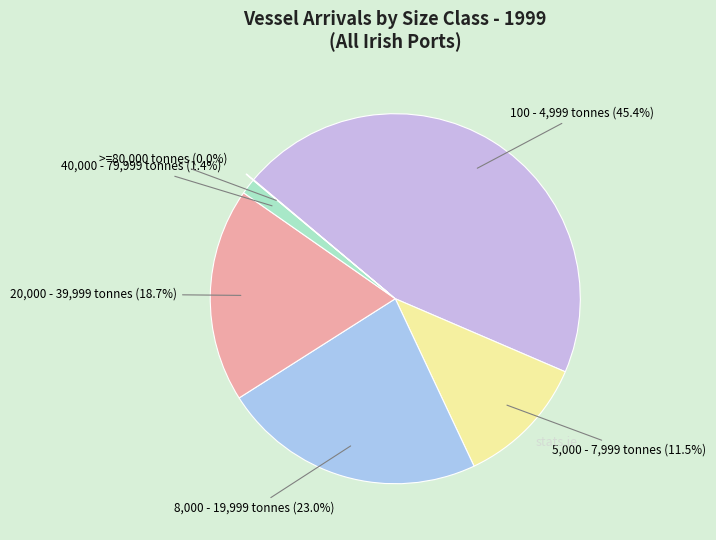

Between 100 - 4,999 tonnes and 40,000 - 79,999 tonnes, which is larger?

100 - 4,999 tonnes